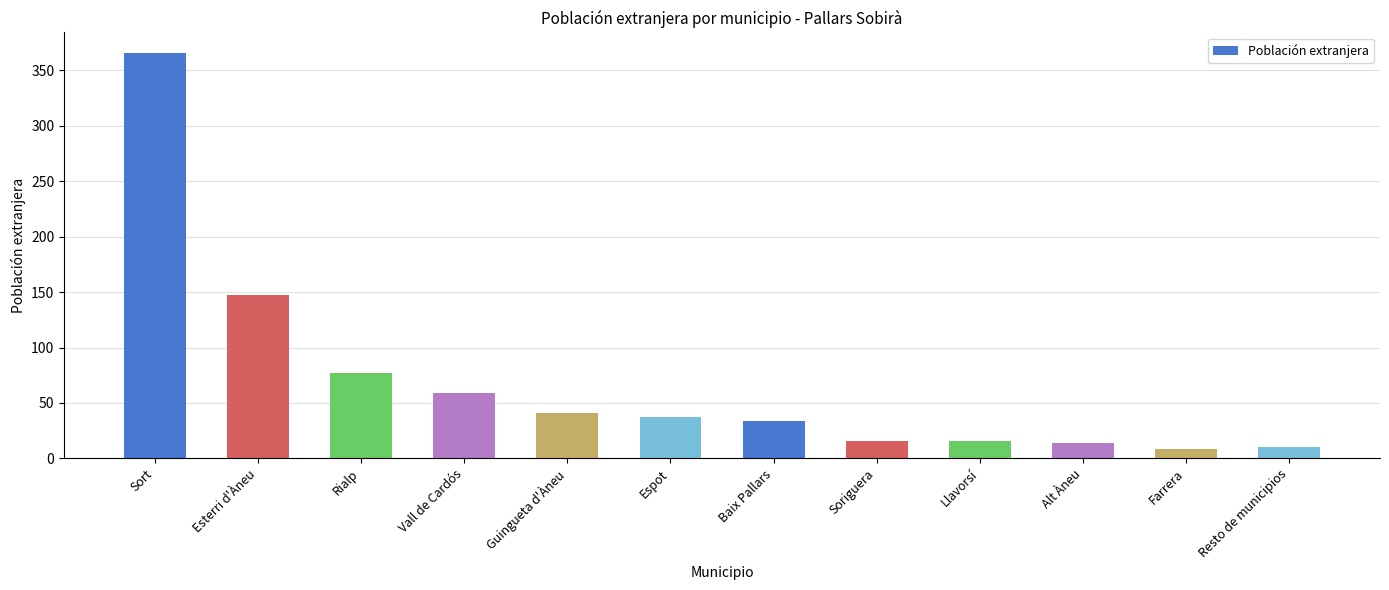

Reading left to right, transcribe all the data shown in this chart.

Sort=366	Esterri d'Àneu=147	Rialp=77	Vall de Cardós=59	Guingueta d'Àneu=41	Espot=37	Baix Pallars=34	Soriguera=16	Llavorsí=16	Alt Àneu=14	Farrera=8	Resto de municipios=10